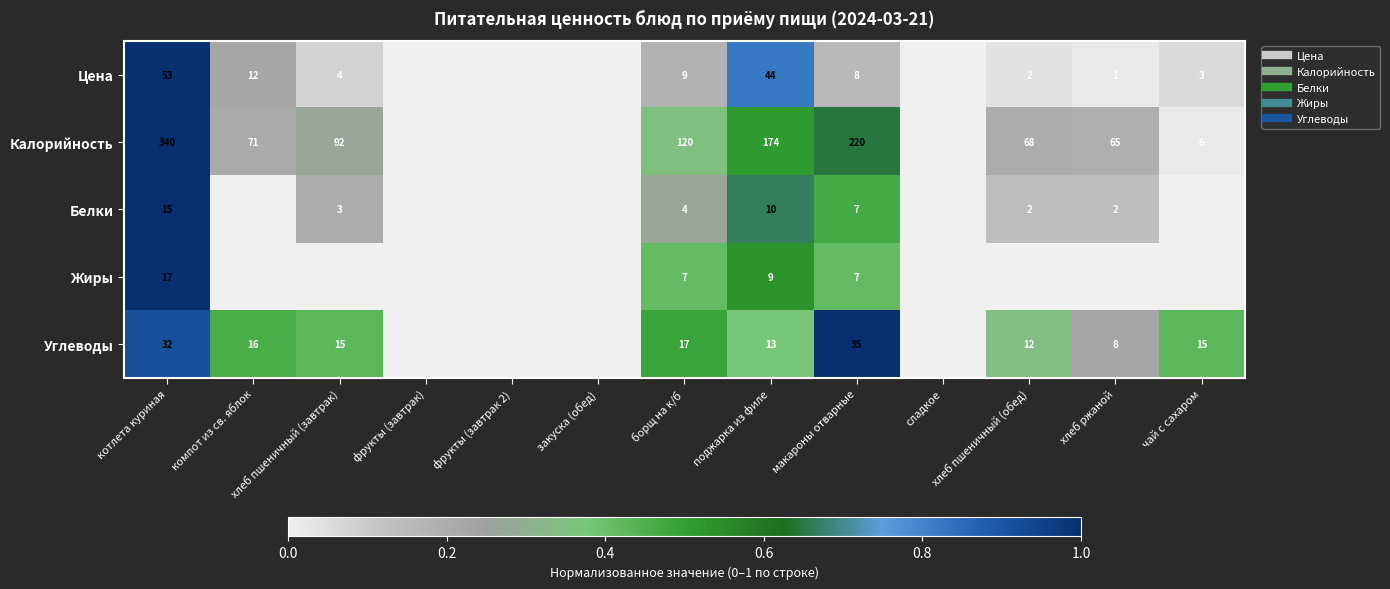

Is it true that Жиры equals 0.7 at фрукты (завтрак 2)?

False